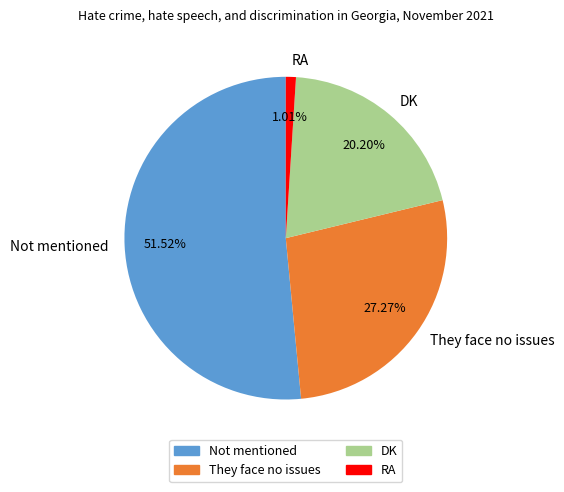

To the nearest percent, what is the difference between the largest and smallest slice percentages?

51%